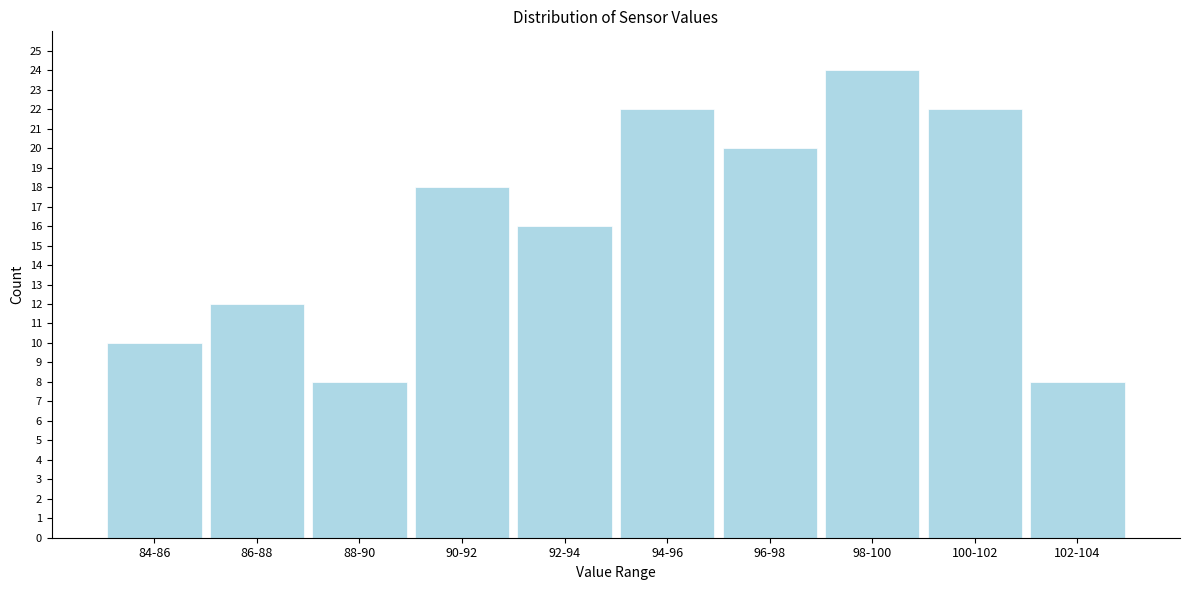

Reading left to right, what are all the values shown in this chart?

84-86=10	86-88=12	88-90=8	90-92=18	92-94=16	94-96=22	96-98=20	98-100=24	100-102=22	102-104=8